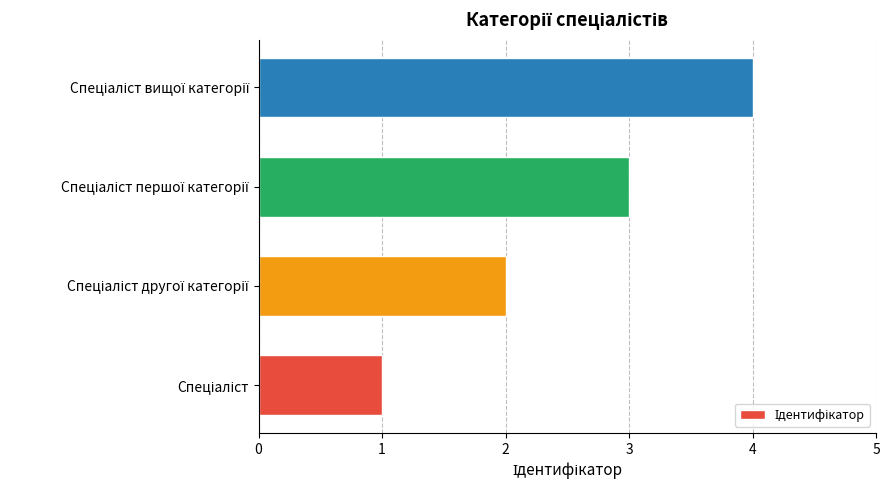

What is the difference between the maximum and minimum values?

3